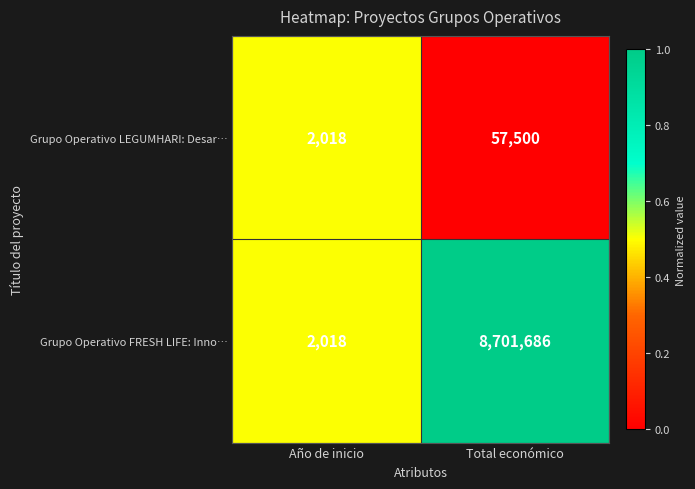

Which label corresponds to the smallest value in the chart?

Año de inicio